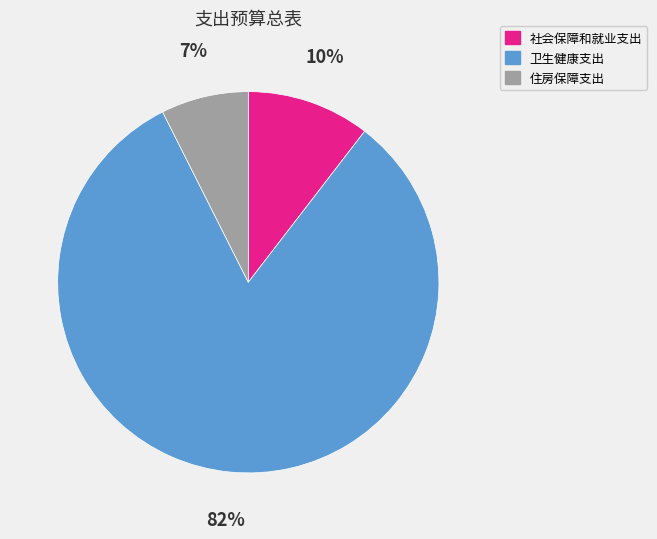

Between 住房保障支出 and 社会保障和就业支出, which is larger?

社会保障和就业支出